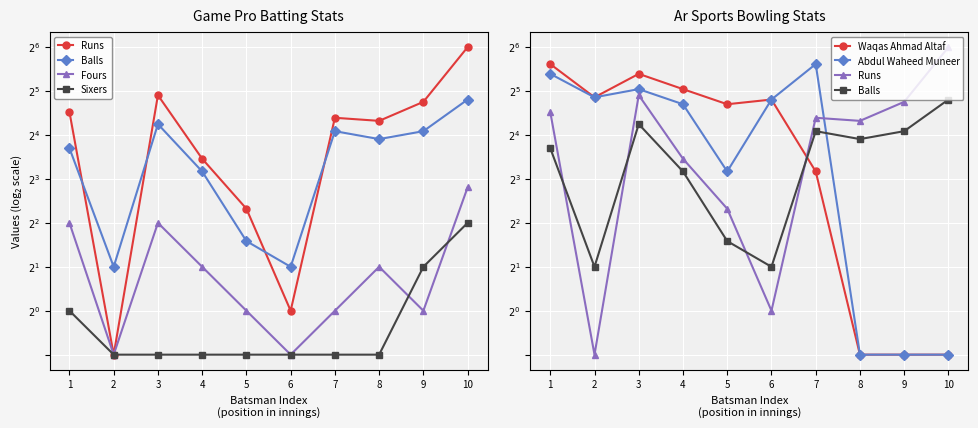

Which label corresponds to the smallest value in the chart?

2